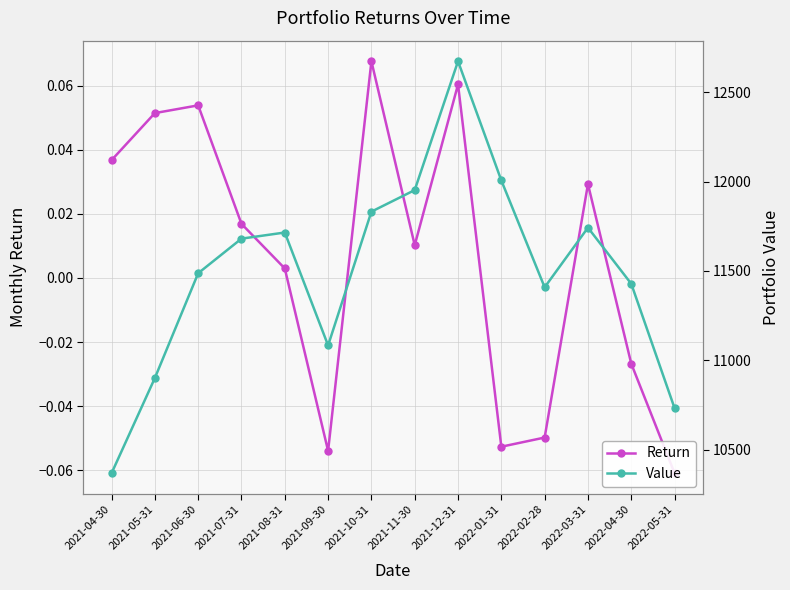

Reading left to right, extract all data points from this chart.

Return: 2021-04-30=0.0	2021-05-31=0.1	2021-06-30=0.1	2021-07-31=0.0	2021-08-31=0.0	2021-09-30=-0.1	2021-10-31=0.1	2021-11-30=0.0	2021-12-31=0.1	2022-01-31=-0.1	2022-02-28=-0.0	2022-03-31=0.0	2022-04-30=-0.0	2022-05-31=-0.1
Value: 2021-04-30=10367.3	2021-05-31=10900.3	2021-06-30=11487.0	2021-07-31=11680.7	2021-08-31=11715.0	2021-09-30=11082.8	2021-10-31=11831.8	2021-11-30=11952.5	2021-12-31=12673.8	2022-01-31=12006.3	2022-02-28=11408.4	2022-03-31=11742.2	2022-04-30=11428.0	2022-05-31=10731.6